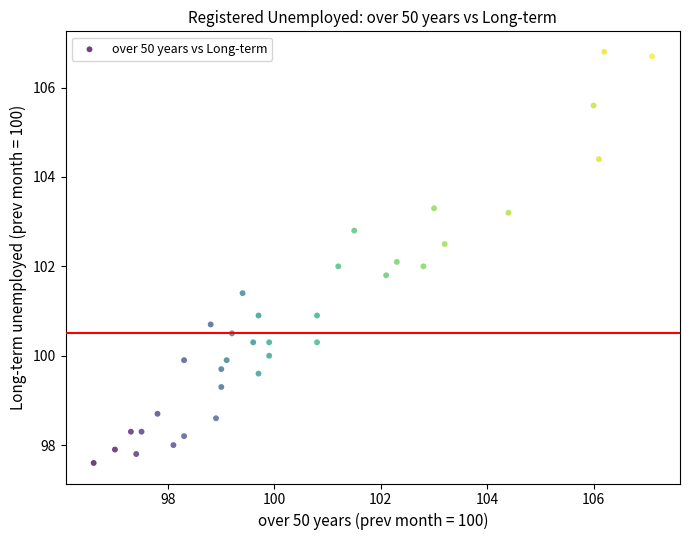

What is the range of Y values (max minus min)?

9.2